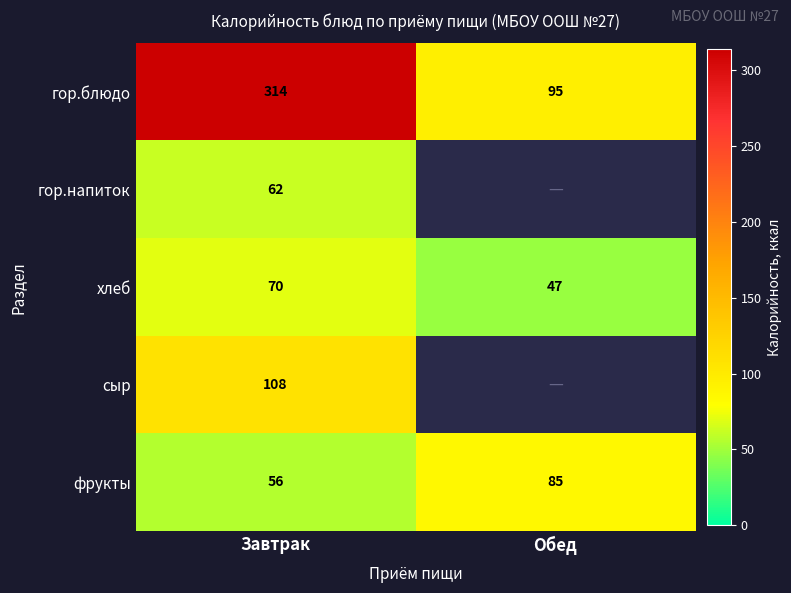

What is the difference between the highest and lowest values at Завтрак?

258